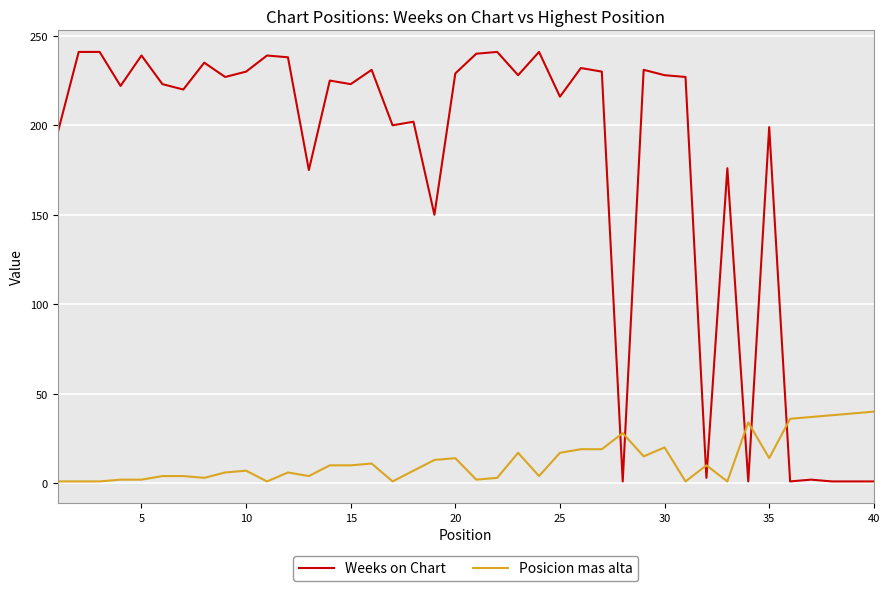

What is the minimum value for Weeks on Chart?

1